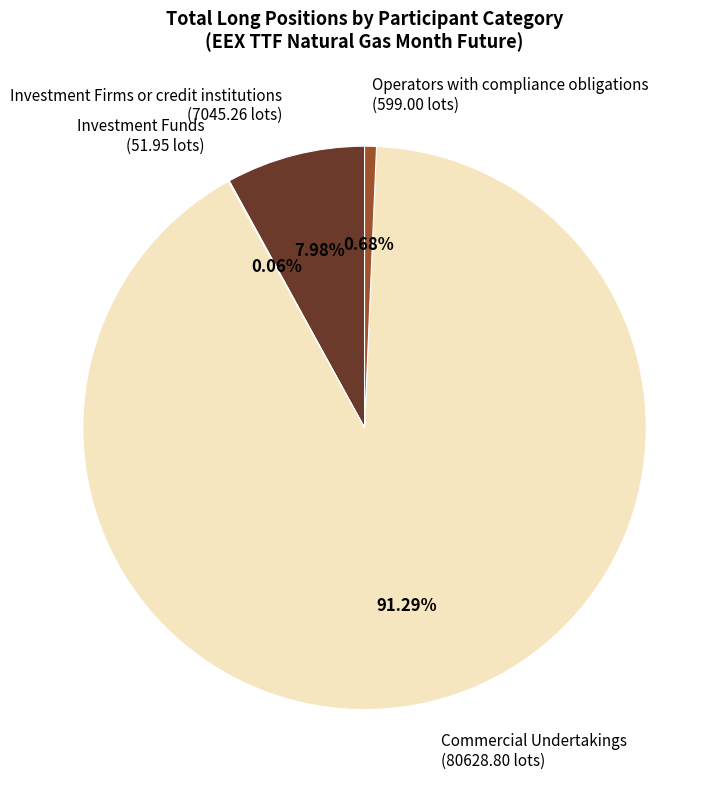

What is the ratio of the value at Commercial Undertakings (80628.80 lots) to the value at Investment Firms or credit institutions (7045.26 lots)?

11.4